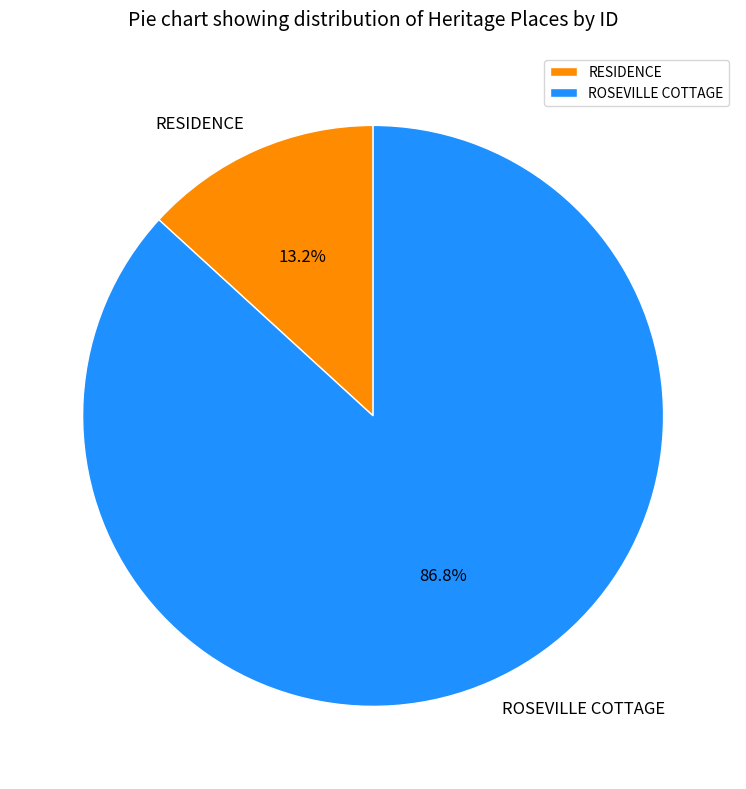

Count the number of slices in the pie.

2